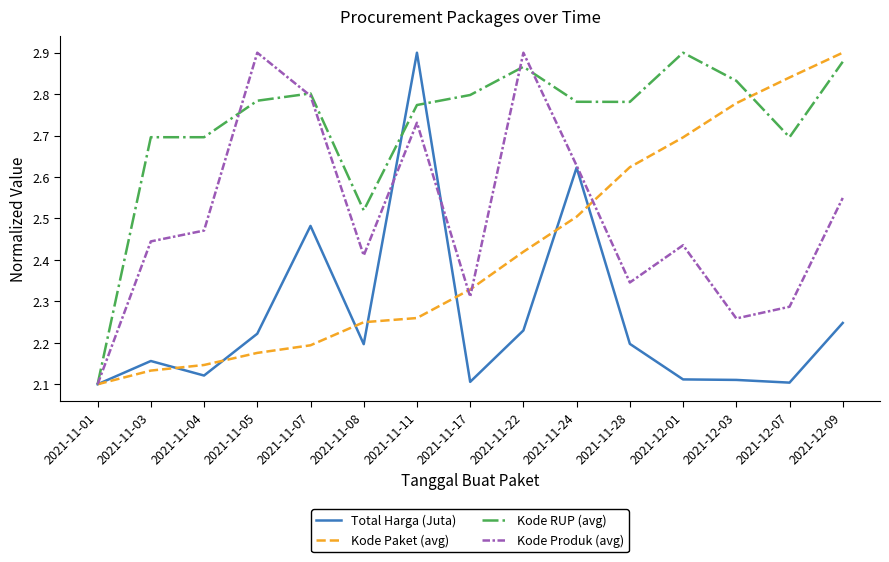

Count the number of categories in the chart.

15